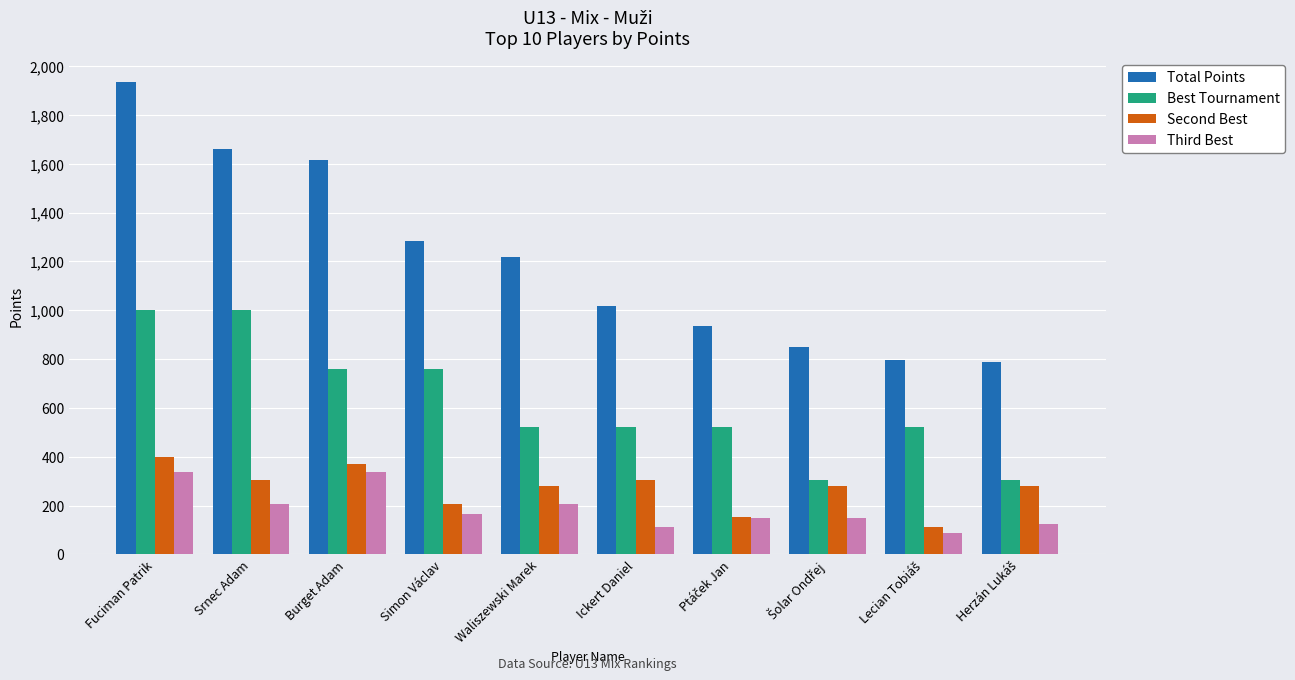

Which series has the widest spread of values?

Total Points